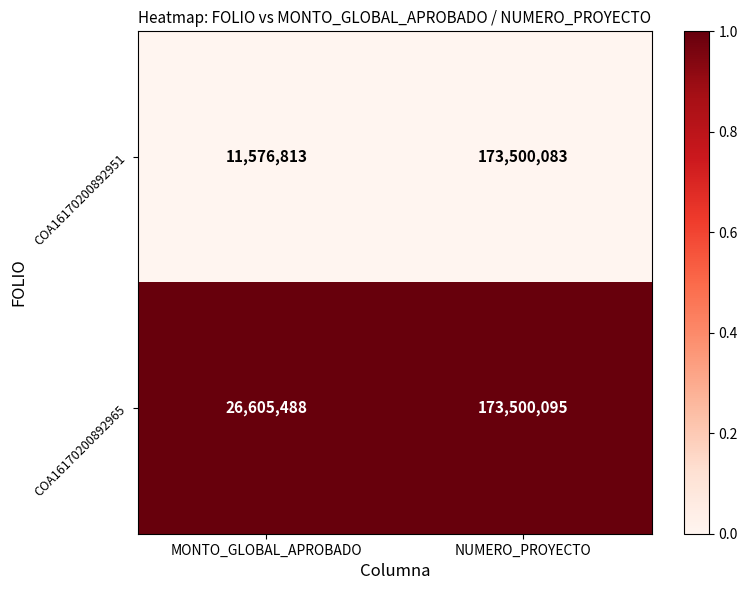

What is the maximum value for COA16170200892951?

173500083